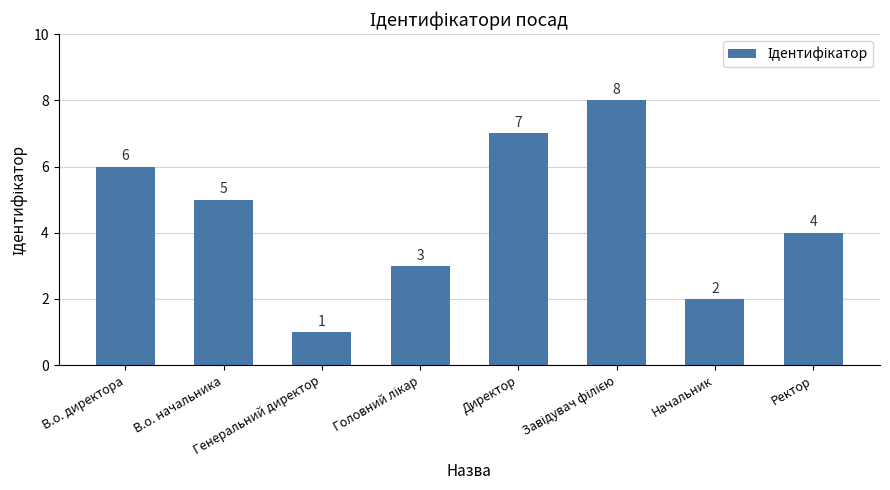

Count the values in the range 3 to 7.

5